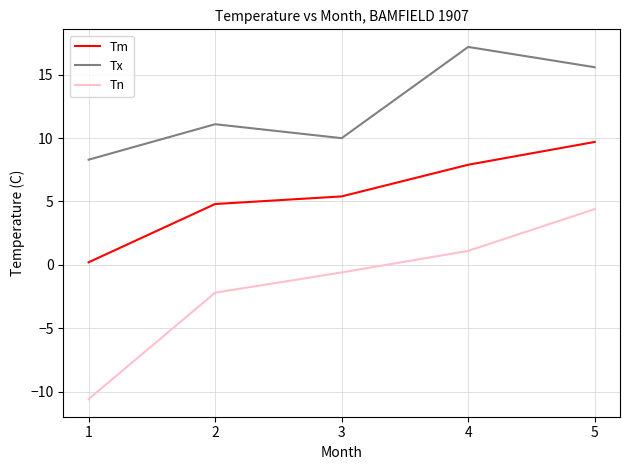

Which series has the largest total across all categories?

Tx